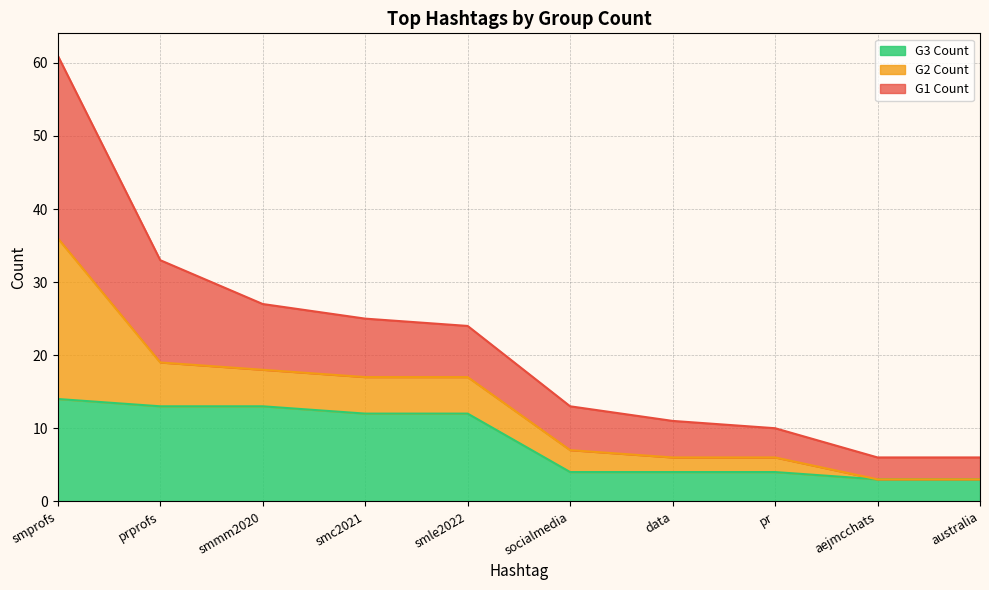

The value of G3 Count at pr is 4. True or false?

True